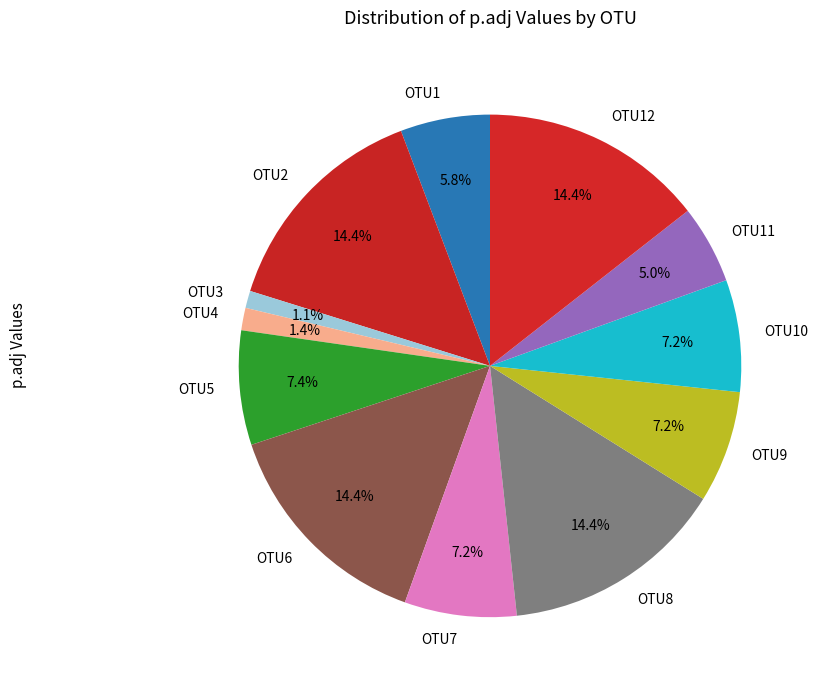

To the nearest percent, what is the average slice percentage?

8%